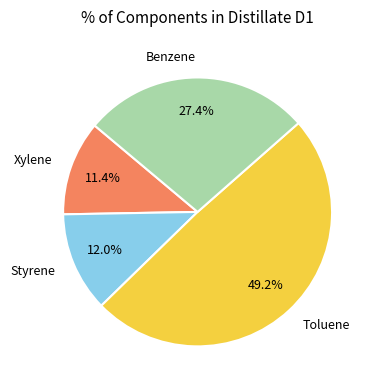

The Toluene slice represents 49% of the pie. True or false?

True